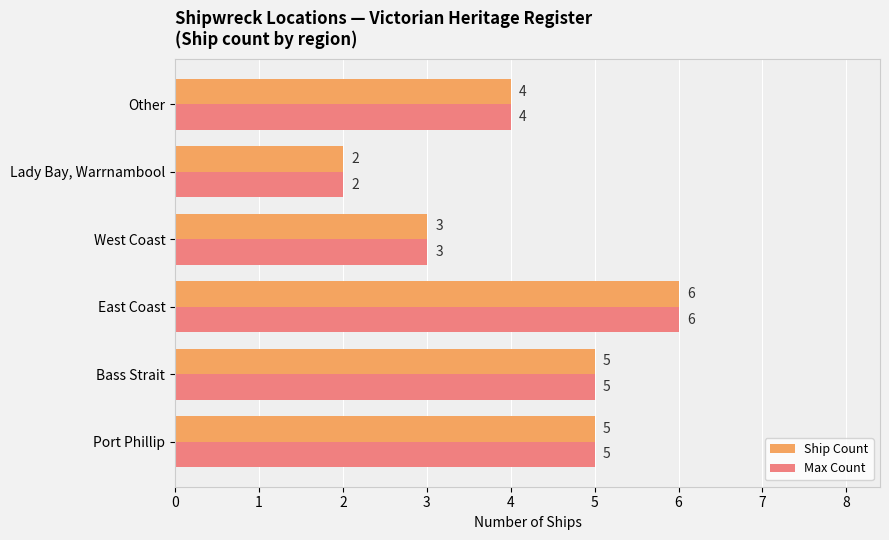

What is the total value across all series at Port Phillip?

10